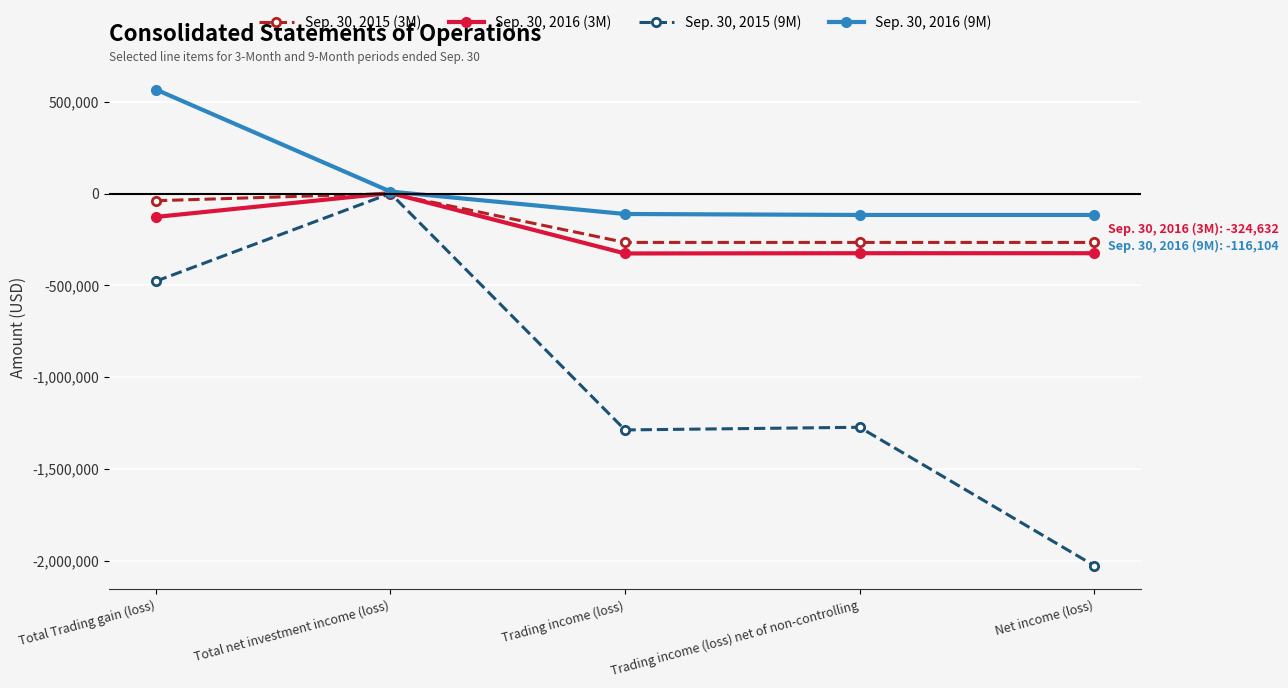

What is the value of the Sep. 30, 2016 (9M) point at the 5th from the left?

-116104